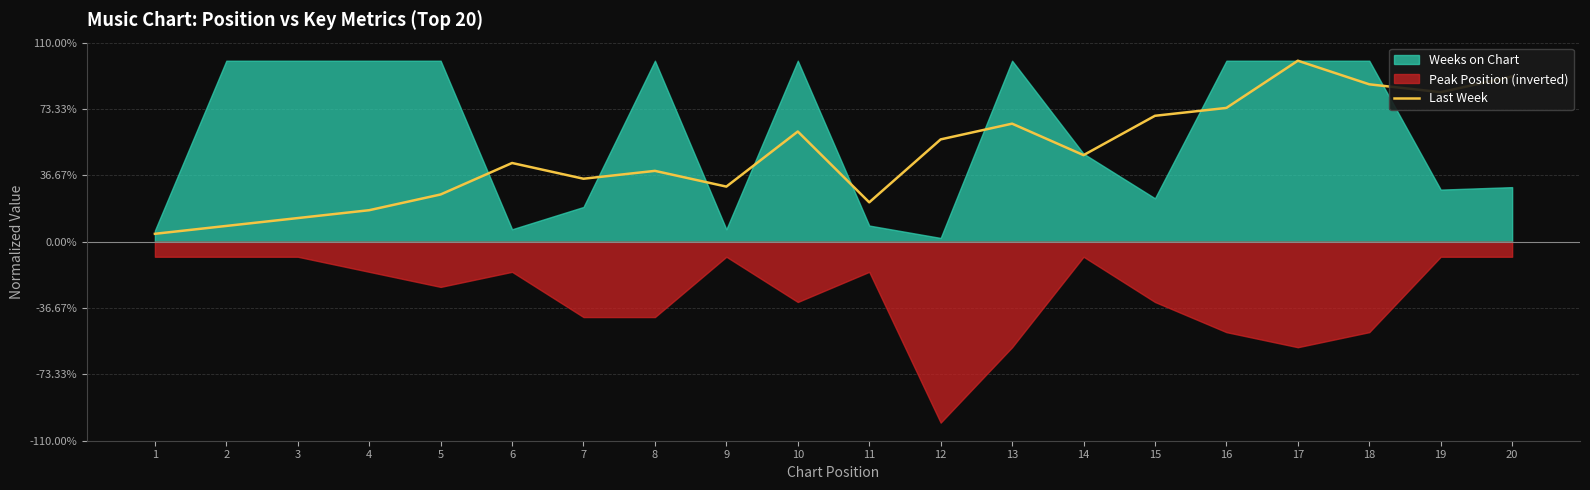

Is it true that the value at 15 is 0.7?

True